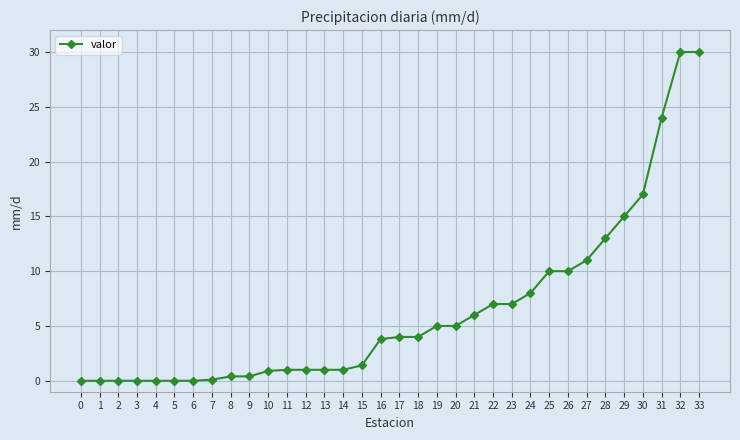

What is the greatest value displayed?

30.0